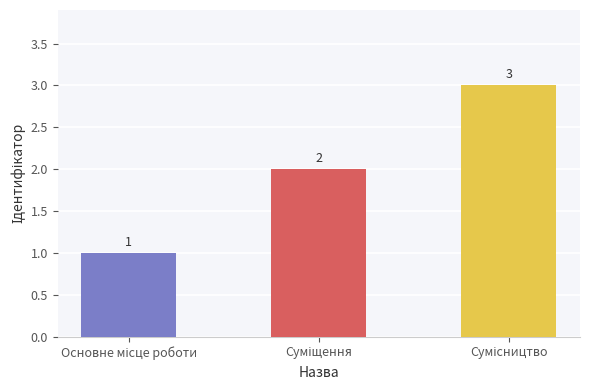

What is the maximum value shown in the chart?

3